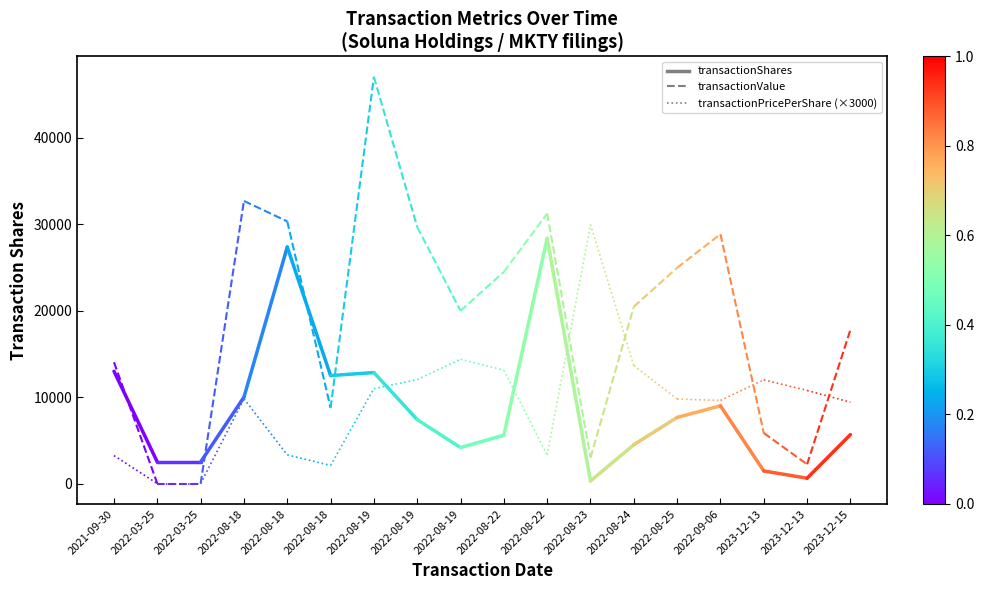

True or false: transactionShares has a value of 2500 at 2022-03-25.

True